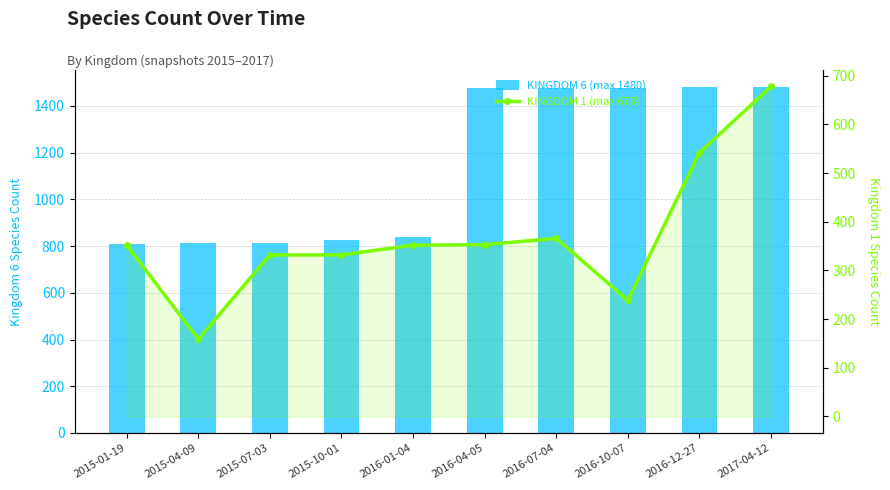

What is the difference between the Kingdom 6 values at 2016-04-05 and 2015-04-09?

664